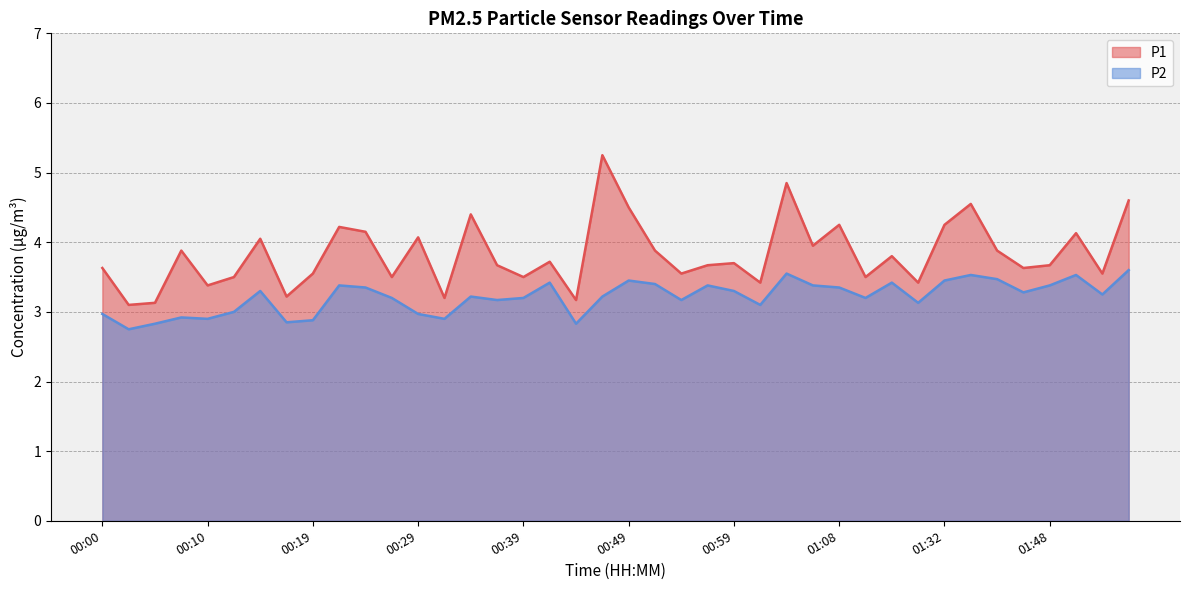

At which category does the chart reach its peak across all series?

00:46